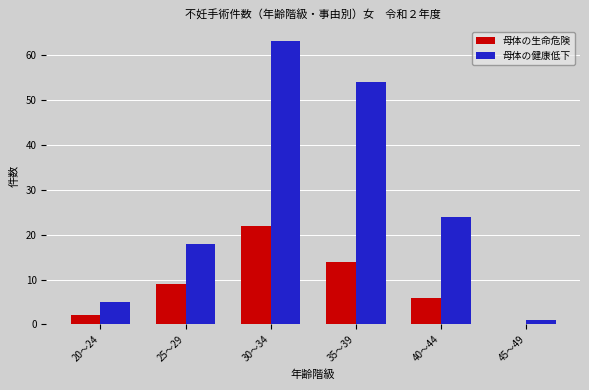

Is the value of 母体の生命危険 at 45～49 greater than the value of 母体の健康低下 at 20～24?

No